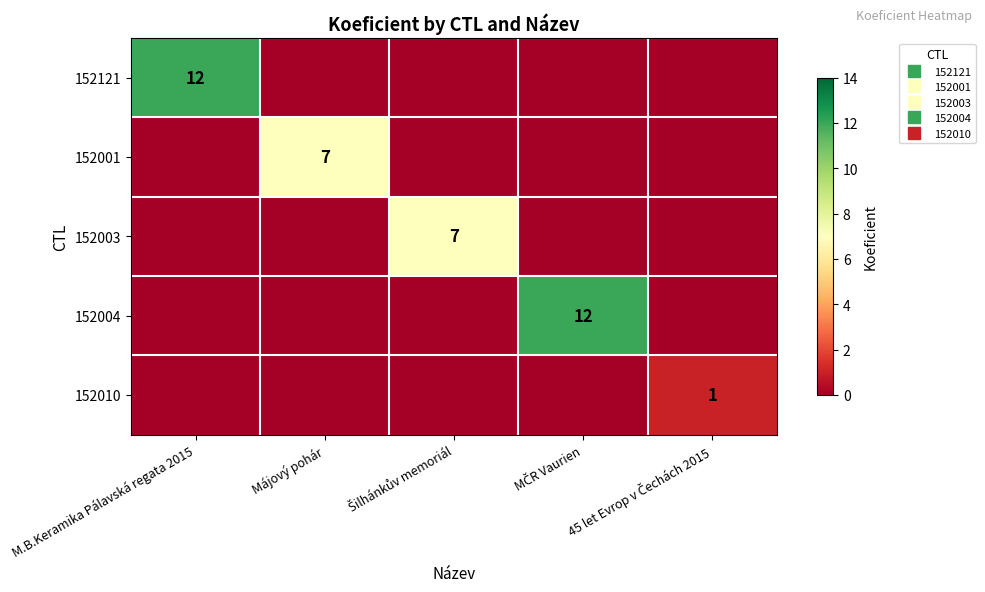

At how many categories does at least one series exceed 9?

2